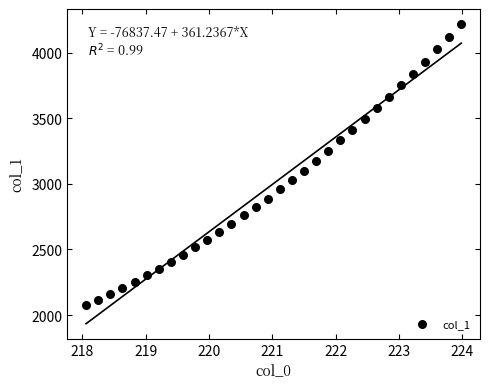

What is the range of X values (max minus min)?

5.9